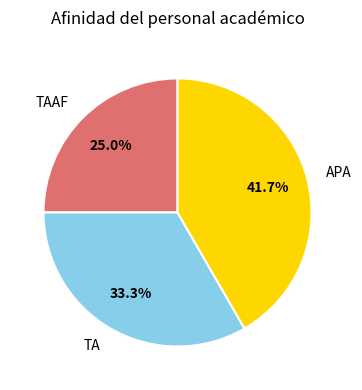

Is it true that TAAF is 25% of the pie?

True